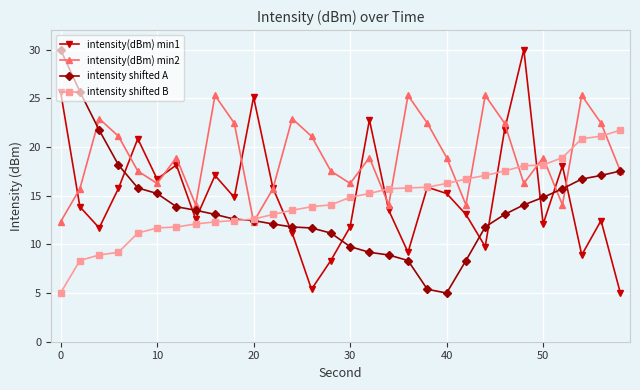

What is the value of the intensity shifted B point at the 10th from the left?

12.4